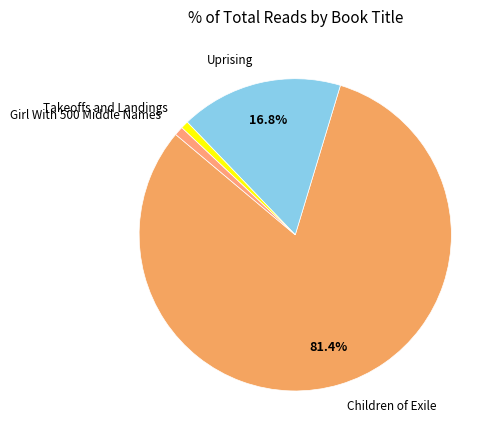

How many slices are in this pie chart?

4